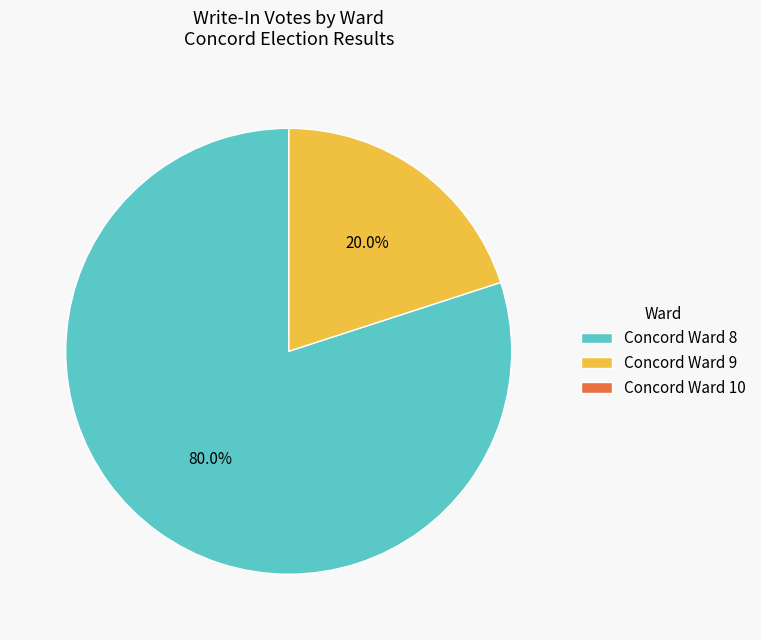

Which slice is the largest?

Concord Ward 8